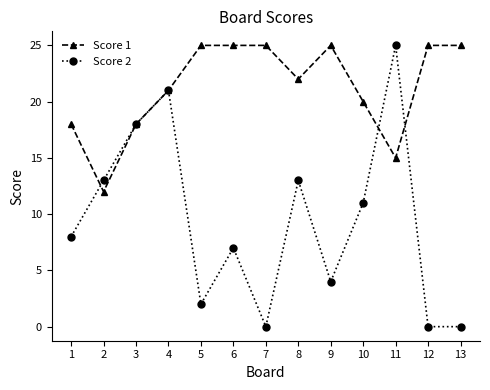

At which category does Score 2 reach its first local valley?

5